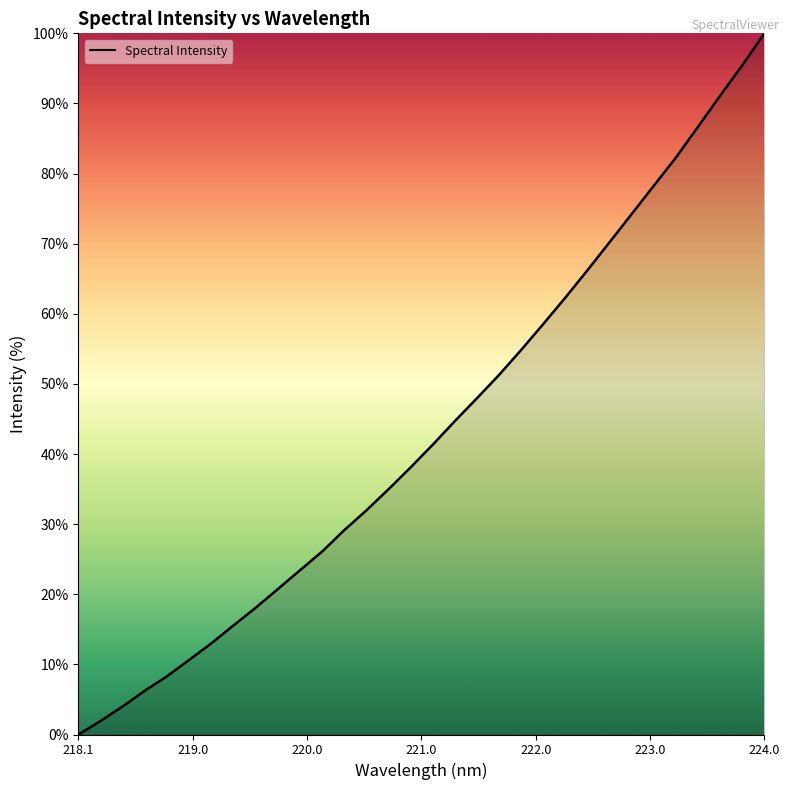

What is the greatest value displayed?

100.0